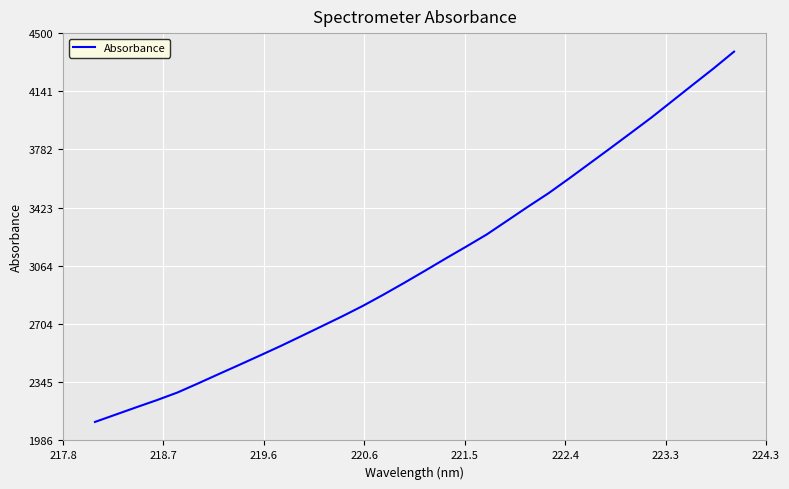

What is the smallest value displayed?

2100.2